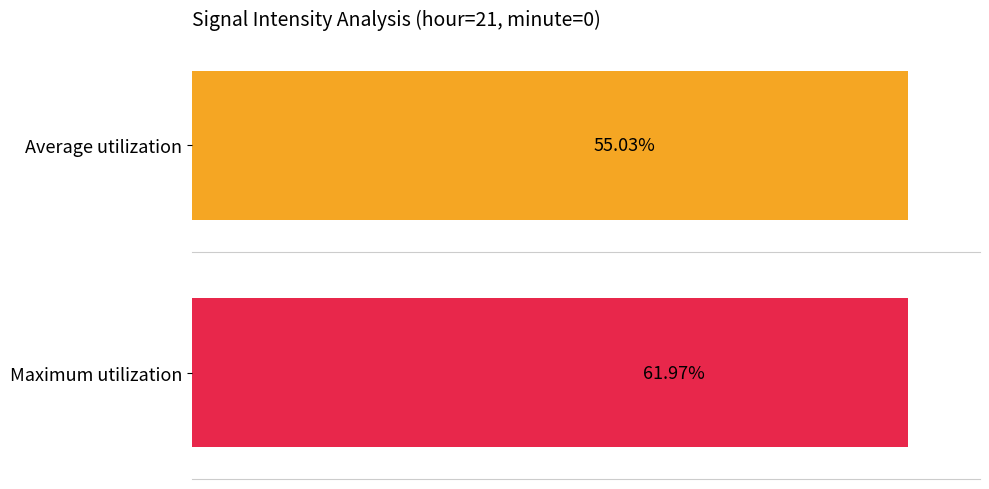

The Maximum utilization series shows 18.8 at 13. True or false?

False